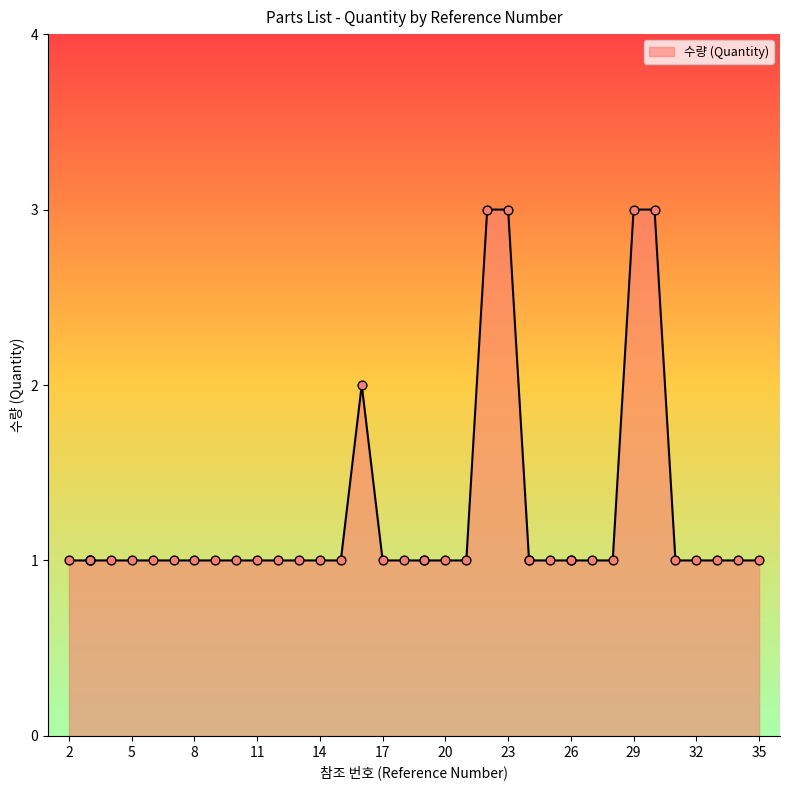

What is the change in value from 20 to 30?

+2